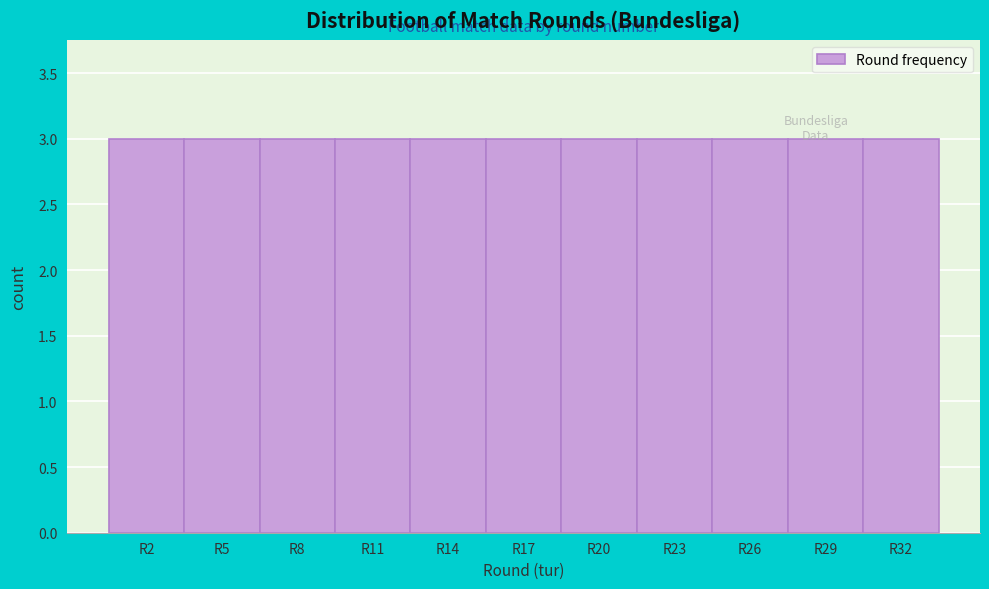

Reading left to right, list every bar in this chart as the range it spans on the x-axis followed by its height. The values are not printed on the chart, so give them approximately, as read against the axis.

0.5 to 3.5: 3
3.5 to 6.5: 3
6.5 to 9.5: 3
9.5 to 12.5: 3
12.5 to 15.5: 3
15.5 to 18.5: 3
18.5 to 21.5: 3
21.5 to 24.5: 3
24.5 to 27.5: 3
27.5 to 30.5: 3
30.5 to 33.5: 3